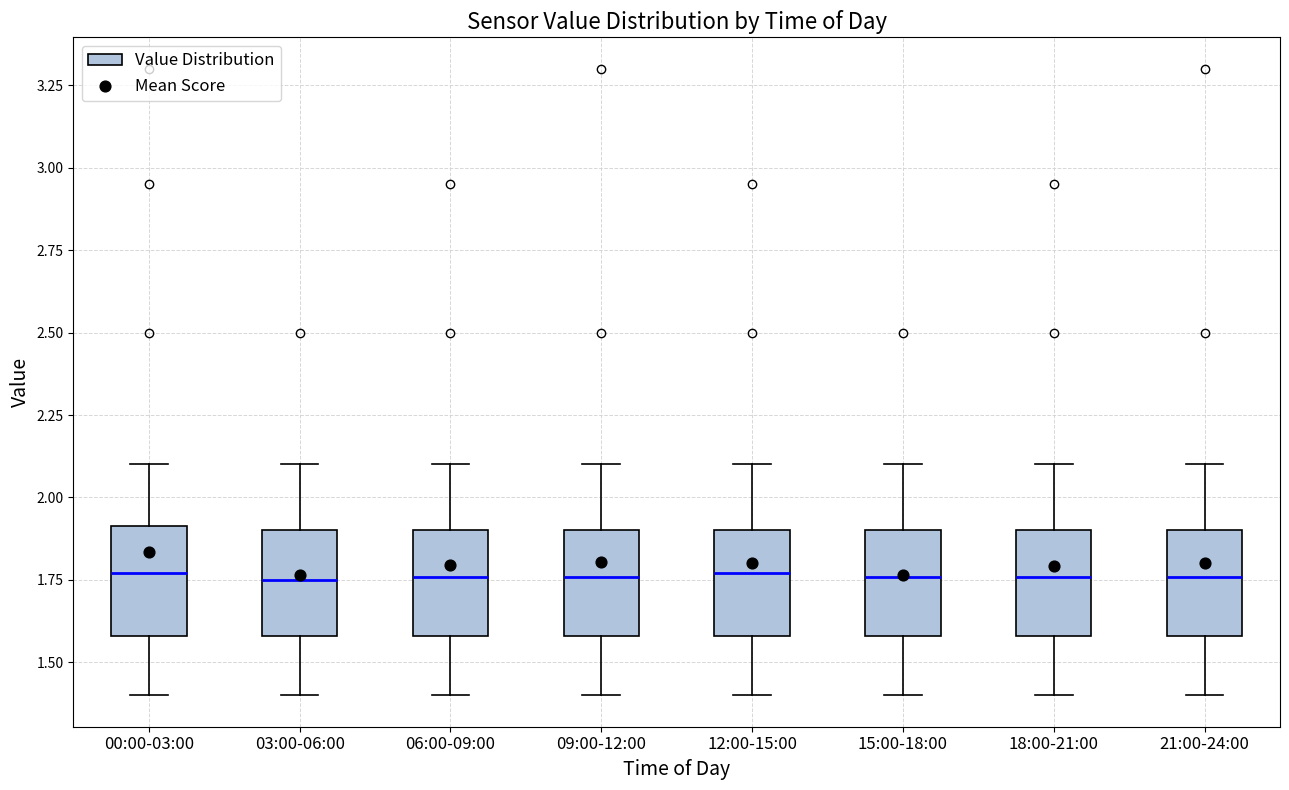

Where is the lower edge of the box for 15:00-18:00 on the y-axis? The values are not printed on the chart, so give them approximately, as read against the axis.

1.60